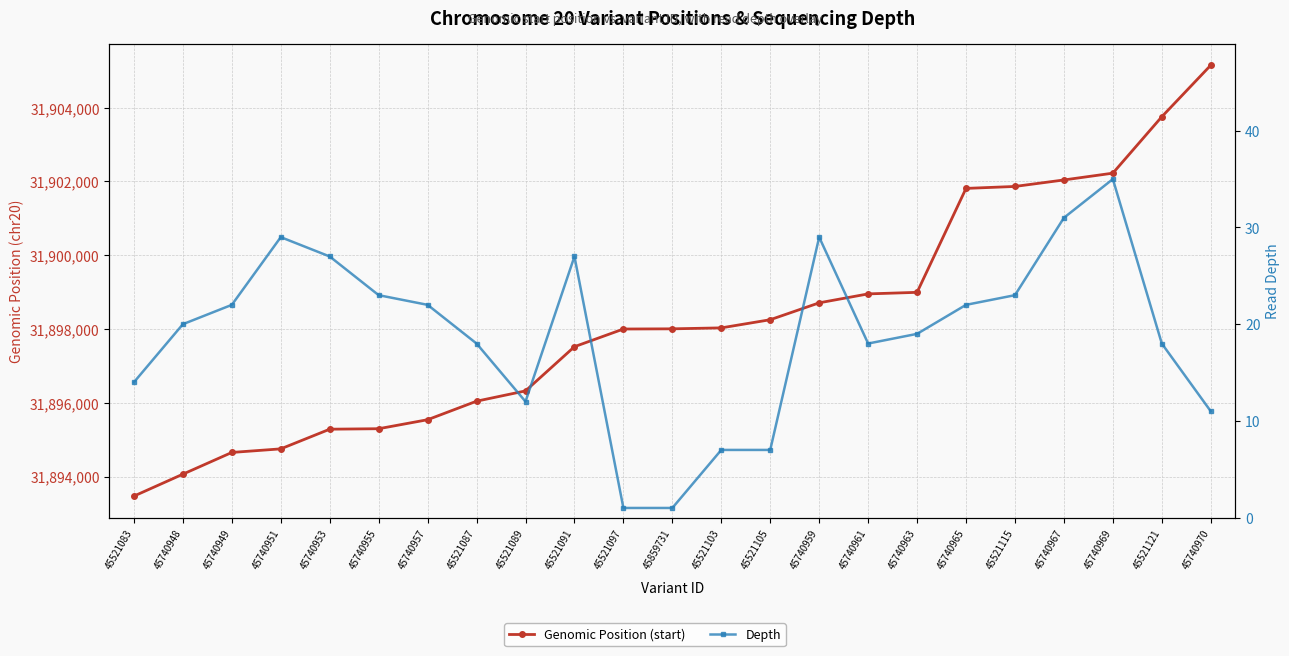

Rank the series at 45521121 from highest to lowest value.

Genomic Position (start), Depth